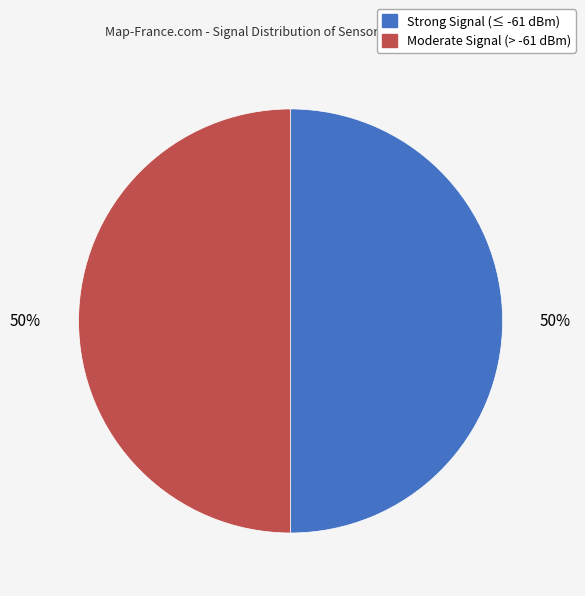

To the nearest percent, what is the average slice percentage?

50%